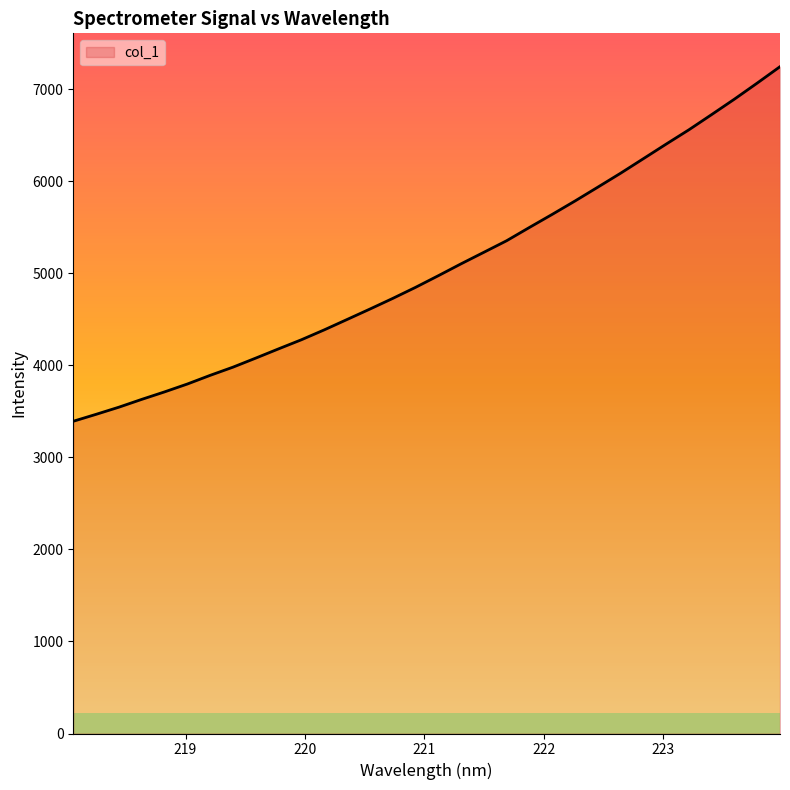

What is the minimum value shown in the chart?

3392.6